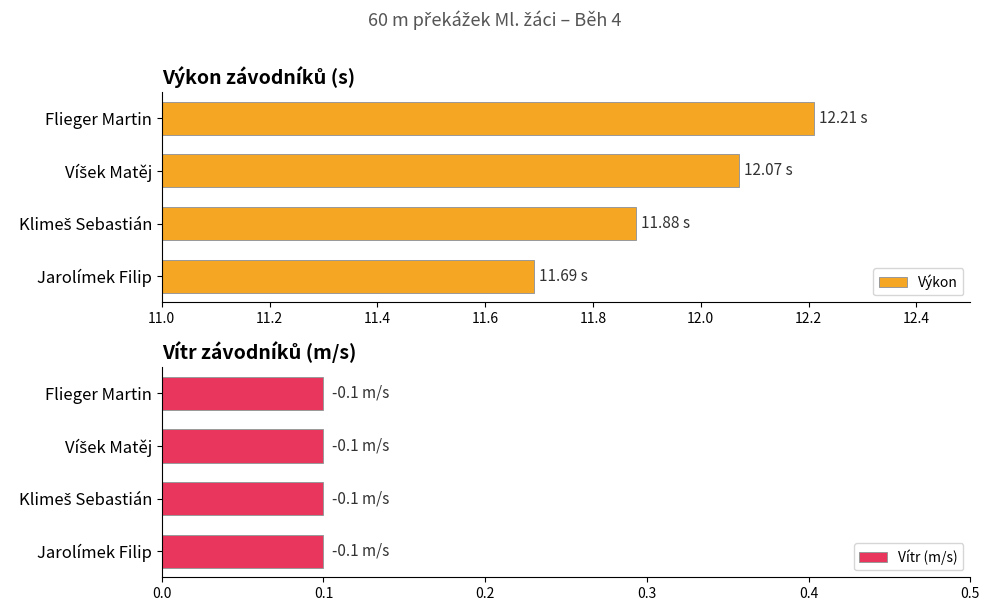

Is it true that Výkon equals 12.2 at Flieger Martin?

True